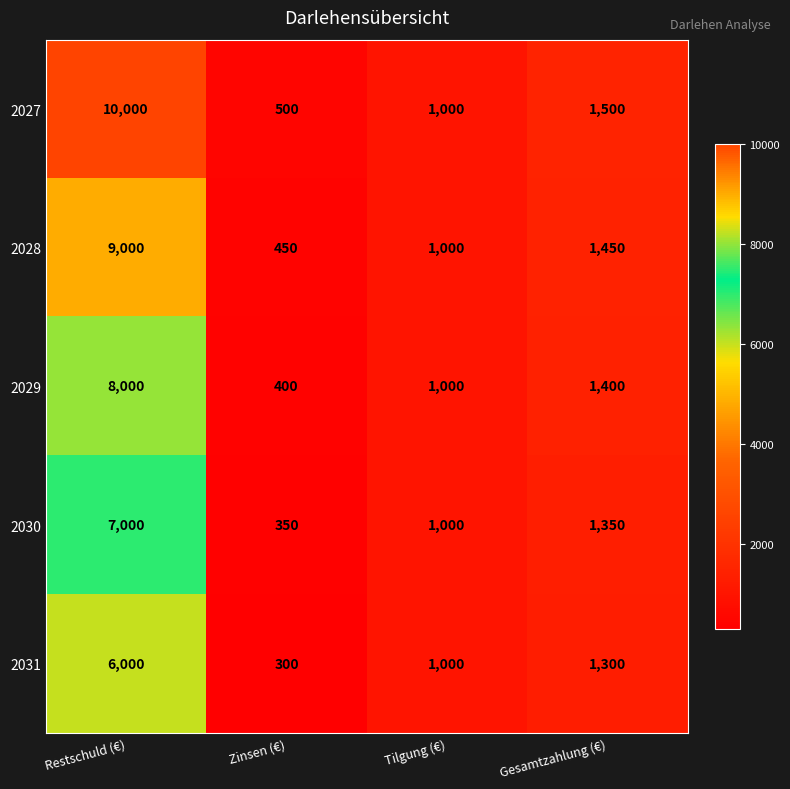

Reading left to right, extract all data points from this chart.

2027: Restschuld (€)=10000	Zinsen (€)=500	Tilgung (€)=1000	Gesamtzahlung (€)=1500
2028: Restschuld (€)=9000	Zinsen (€)=450	Tilgung (€)=1000	Gesamtzahlung (€)=1450
2029: Restschuld (€)=8000	Zinsen (€)=400	Tilgung (€)=1000	Gesamtzahlung (€)=1400
2030: Restschuld (€)=7000	Zinsen (€)=350	Tilgung (€)=1000	Gesamtzahlung (€)=1350
2031: Restschuld (€)=6000	Zinsen (€)=300	Tilgung (€)=1000	Gesamtzahlung (€)=1300